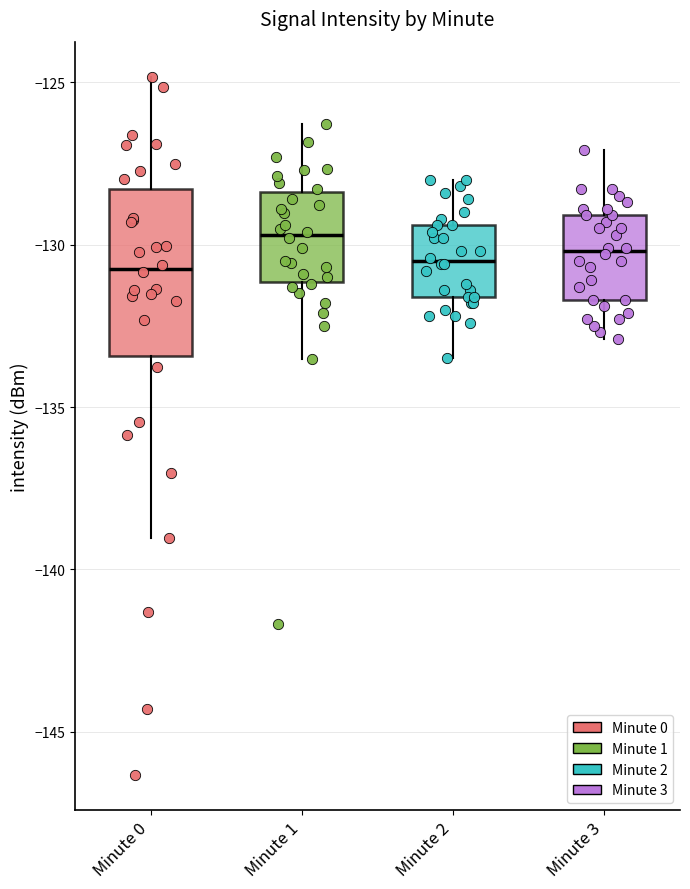

Where is the upper edge of the box for Minute 0 on the y-axis? The values are not printed on the chart, so give them approximately, as read against the axis.

-128.5